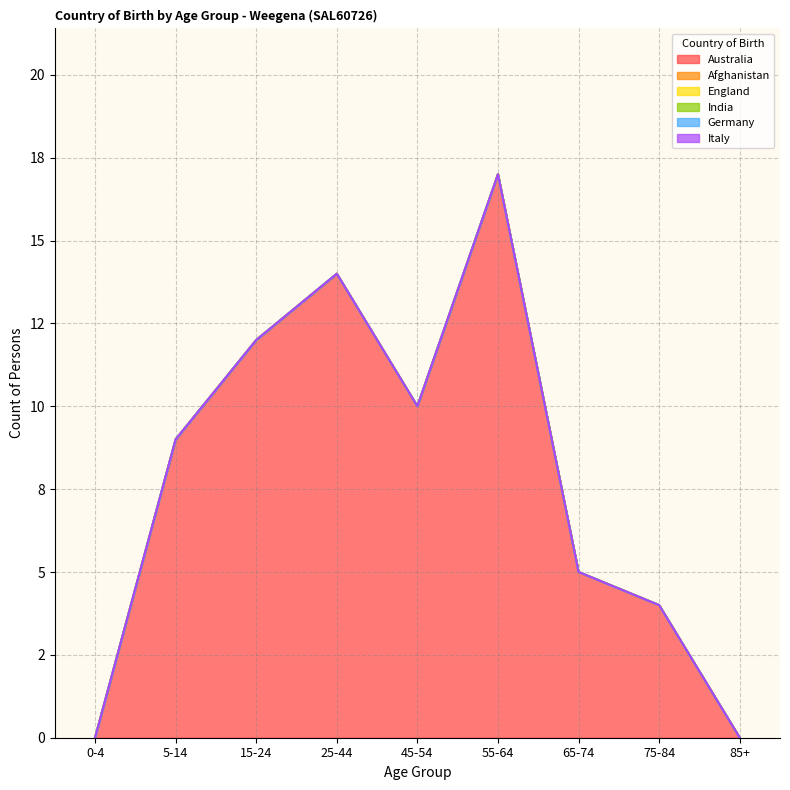

What is the difference between the highest and lowest values at 75-84?

4